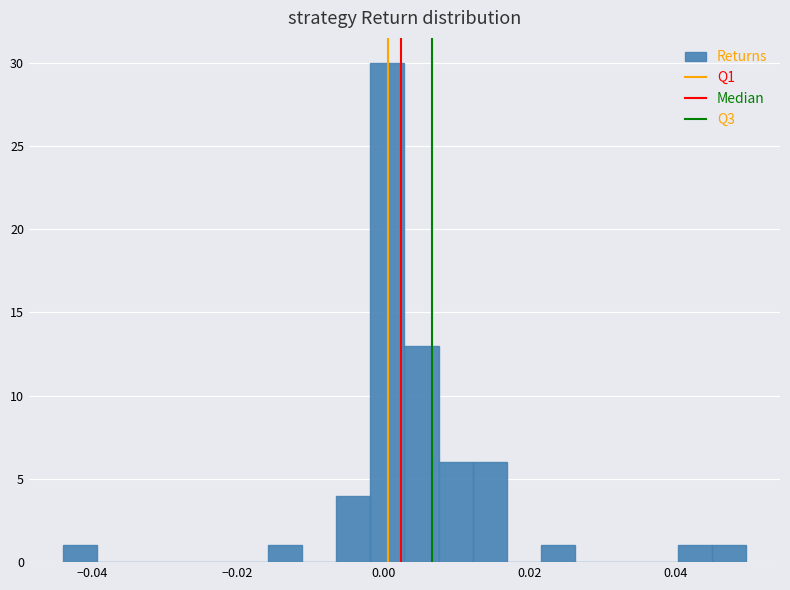

Around what value on the x-axis is the tallest bar? Give the approximate position of its centre, as read against the axis.

0.000